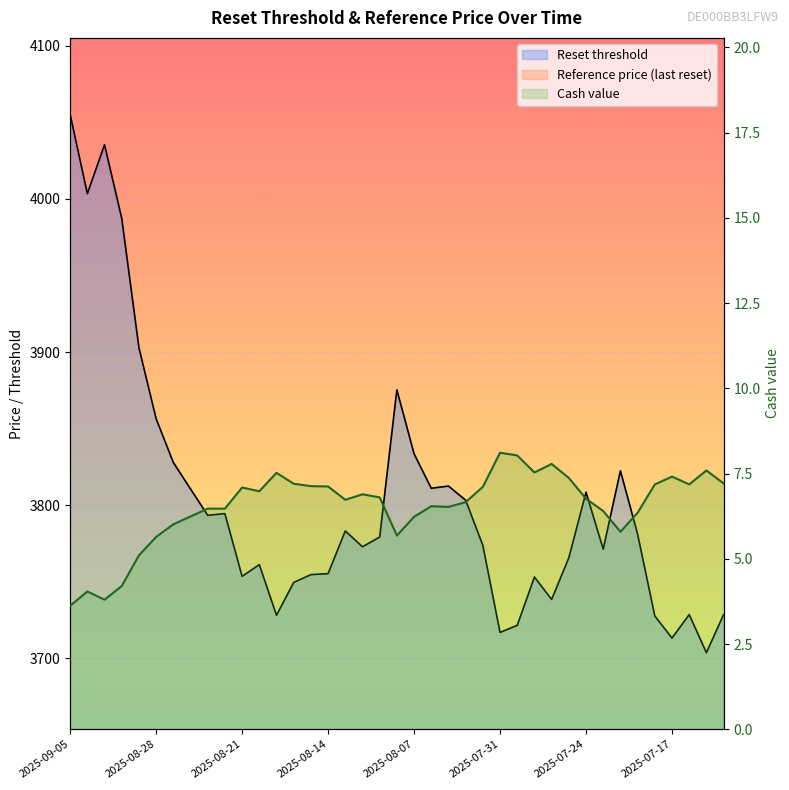

What is the difference between the Reference price (last reset) values at 2025-07-25 and 2025-07-16?

33.4